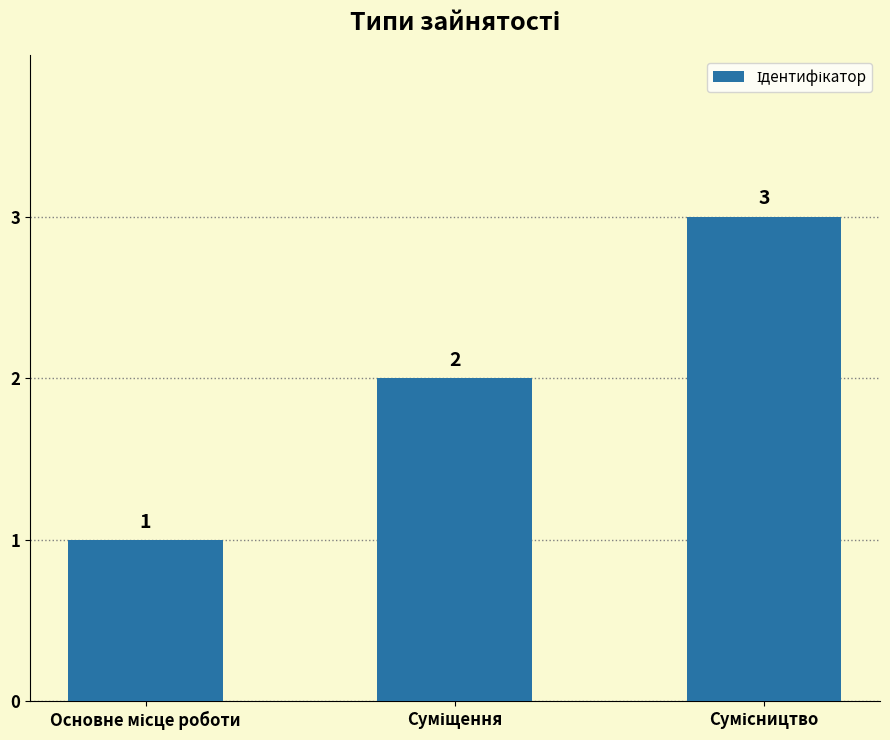

How many values are below 2?

1